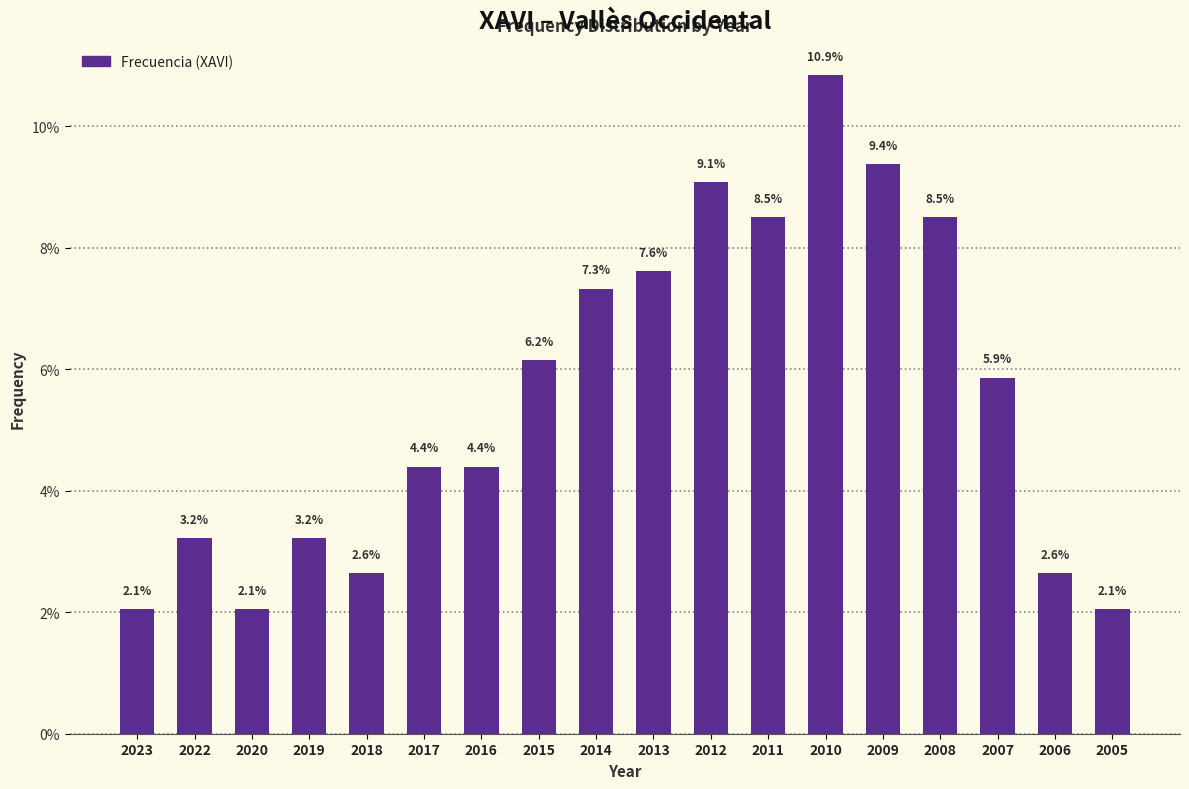

Reading right to left, list all the values displayed in this chart.

2005=2.1	2006=2.6	2007=5.9	2008=8.5	2009=9.4	2010=10.9	2011=8.5	2012=9.1	2013=7.6	2014=7.3	2015=6.2	2016=4.4	2017=4.4	2018=2.6	2019=3.2	2020=2.1	2022=3.2	2023=2.1